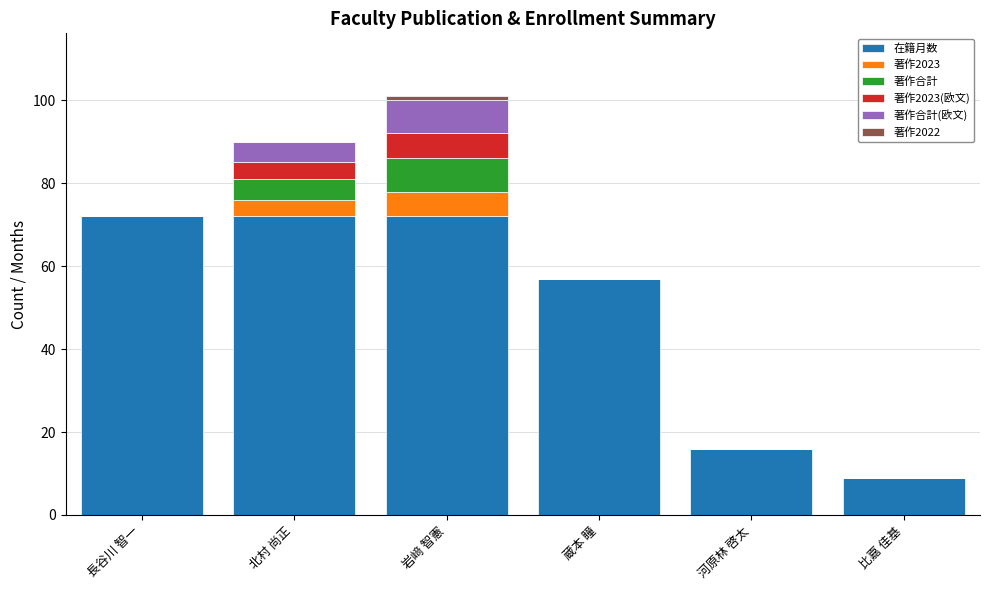

The 在籍月数 series shows 72 at 岩﨑 智憲. True or false?

True